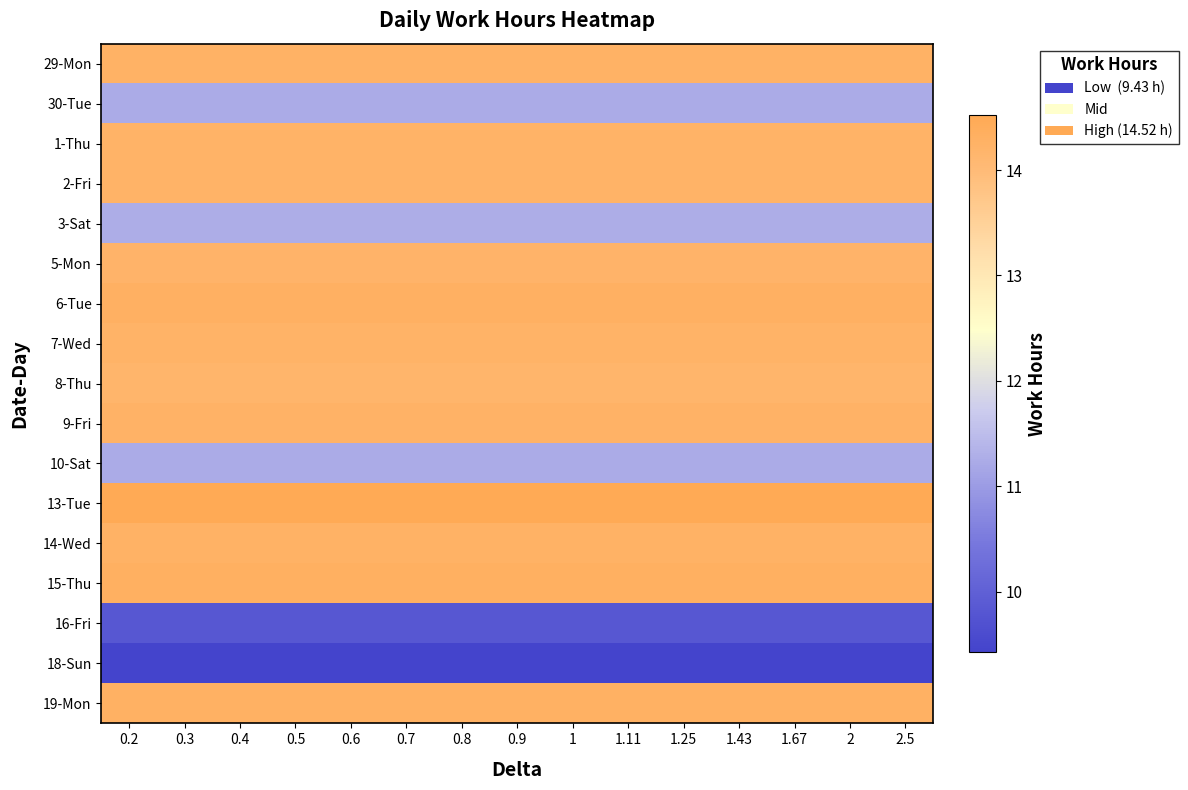

Which label corresponds to the smallest value in the chart?

0.2